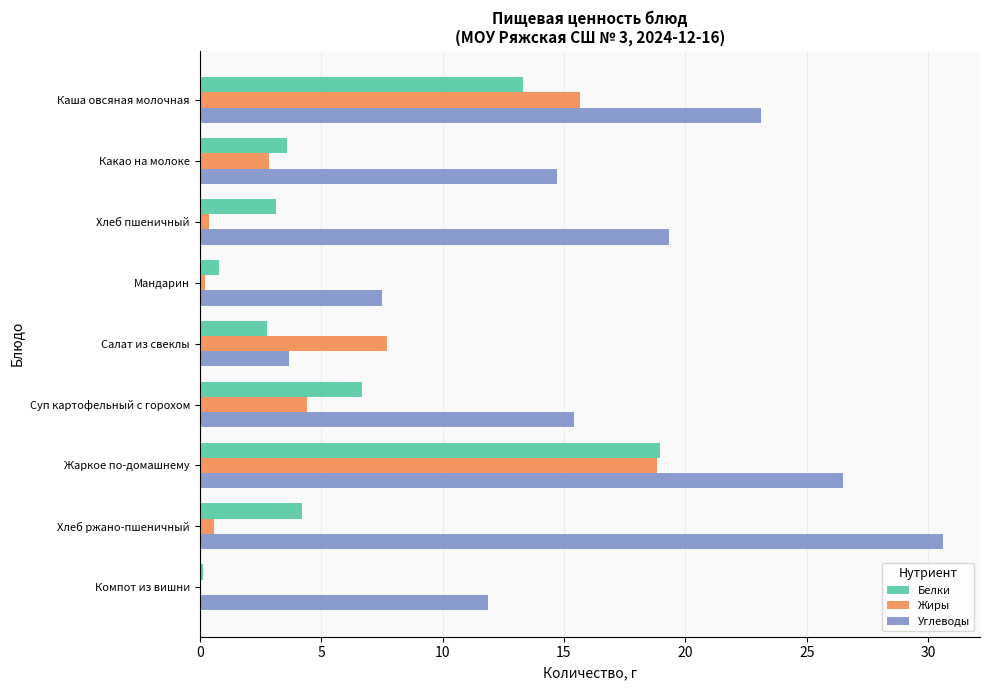

Which series has the largest range (max minus min)?

Углеводы